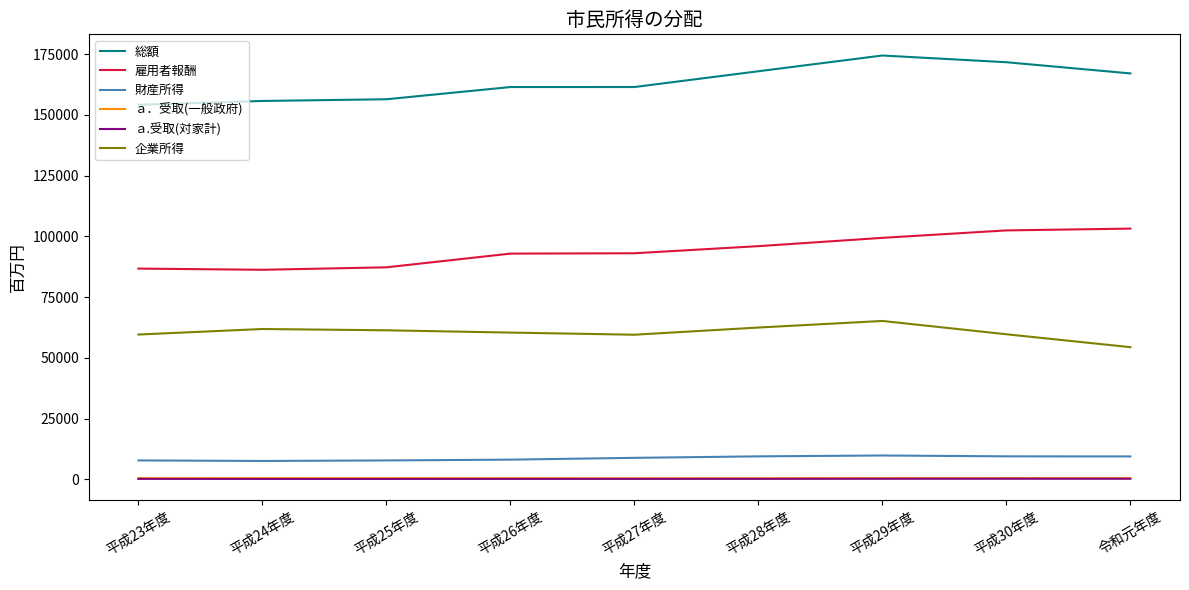

What is the maximum value for 企業所得?

65214